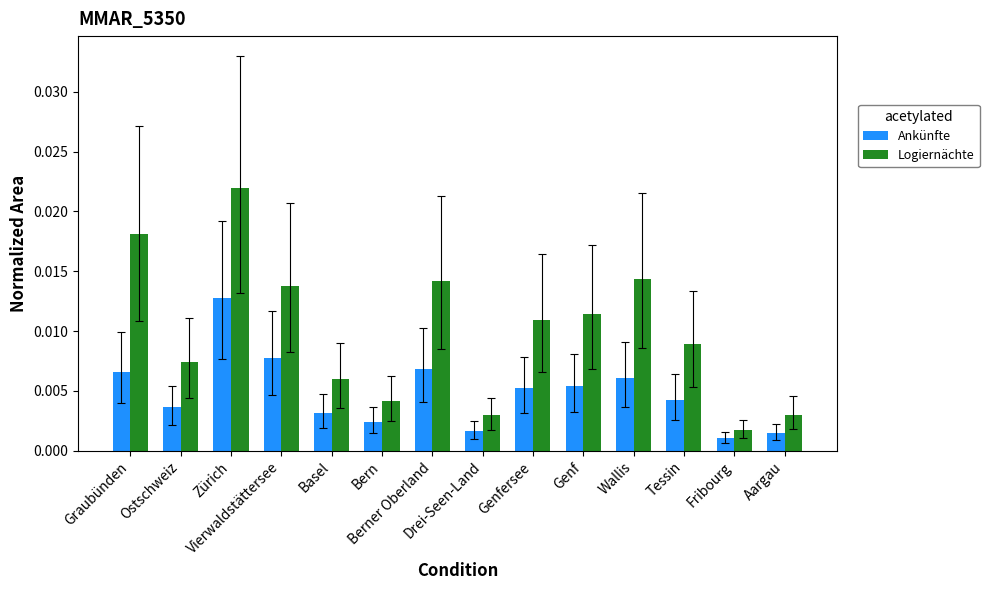

What is the label of the 7th bar from the left?

Berner Oberland